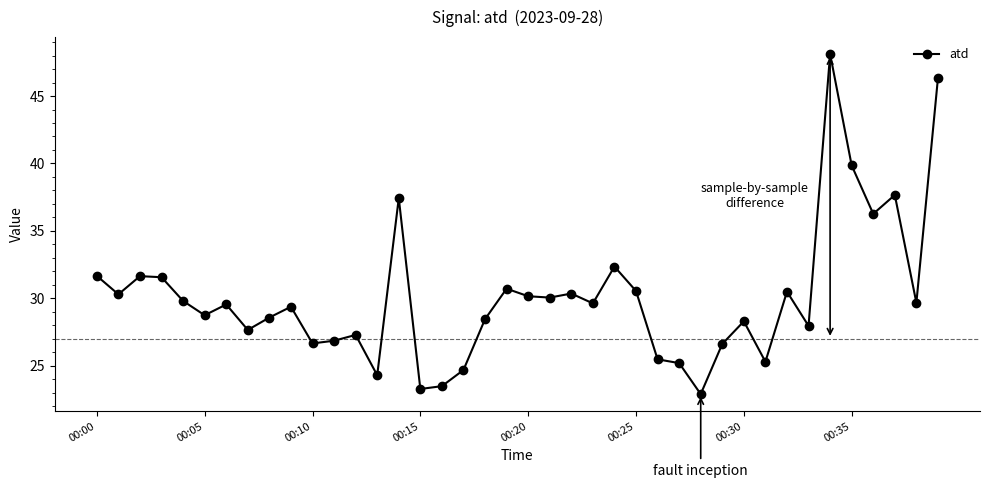

True or false: the data has more than 2 interior local peaks.

True